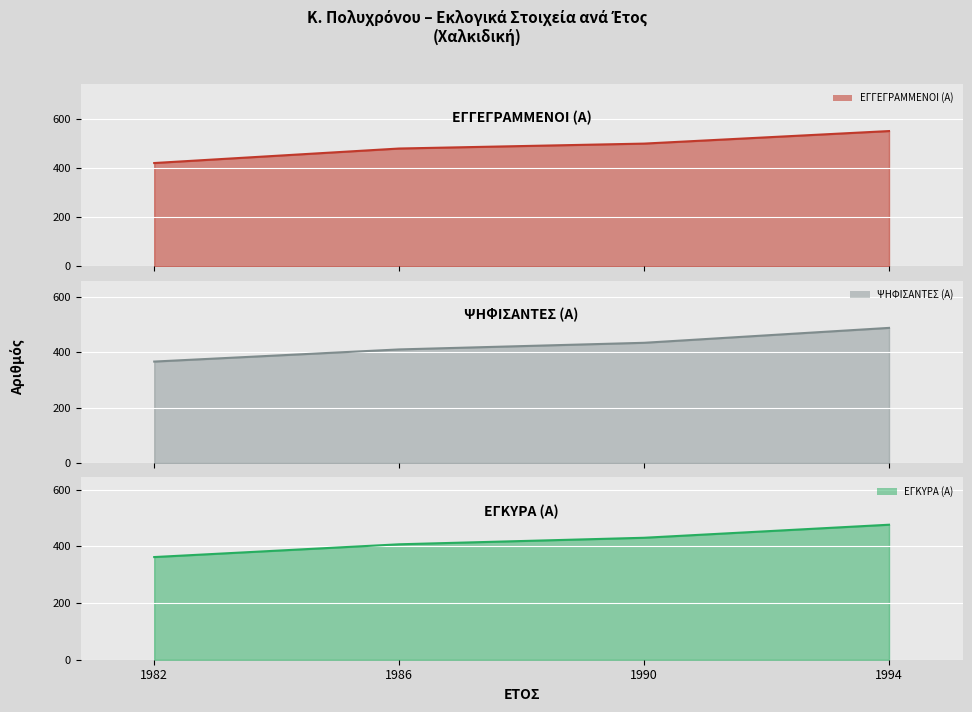

What is the difference between the highest and lowest values at 1990?

68